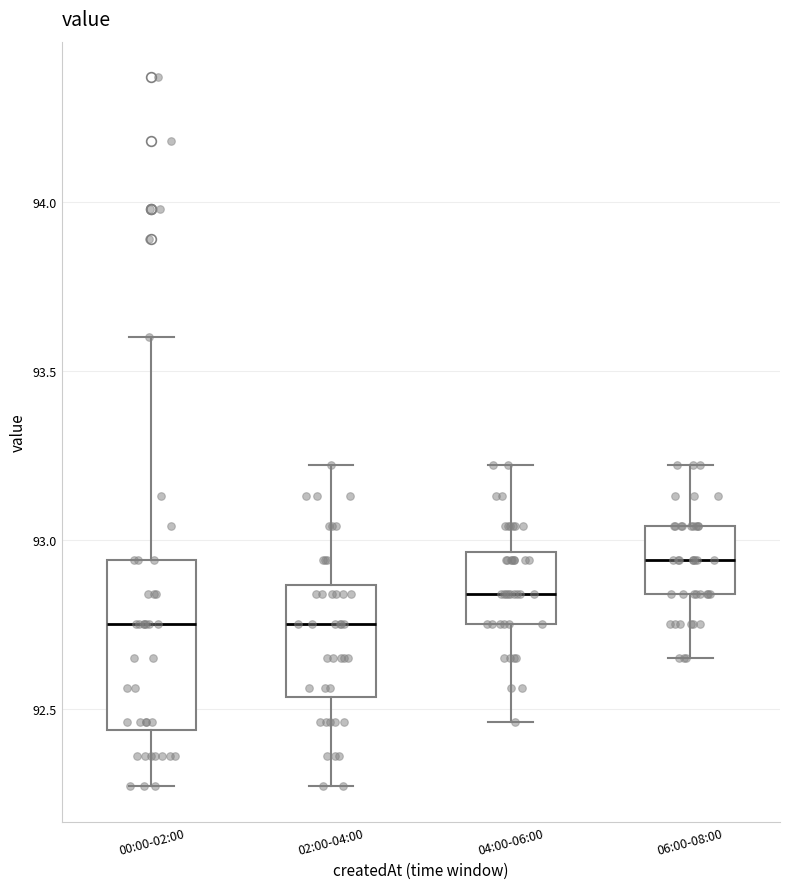

Reading left to right, read every box against the y-axis: the position of its median line, the range the box covers, and the ends of its whiskers. The values are not printed on the chart, so give them approximately, as read against the axis.

00:00-02:00: median 92.75, box 92.45 to 92.95, whiskers 92.25 to 93.60
02:00-04:00: median 92.75, box 92.55 to 92.85, whiskers 92.25 to 93.20
04:00-06:00: median 92.85, box 92.75 to 92.95, whiskers 92.45 to 93.20
06:00-08:00: median 92.95, box 92.85 to 93.05, whiskers 92.65 to 93.20